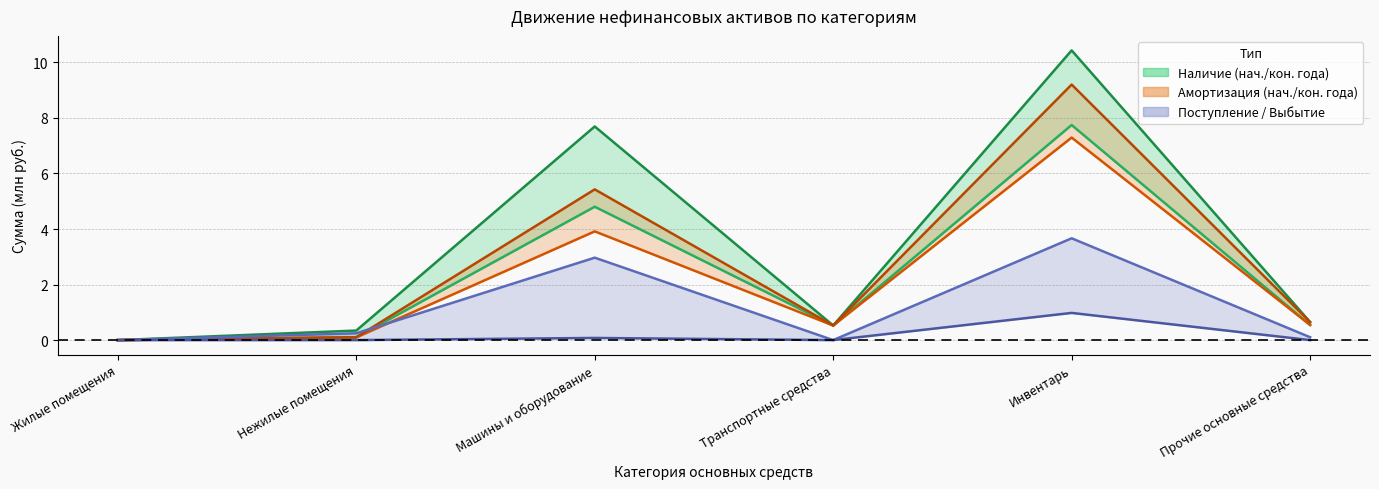

Reading right to left, extract all data points from this chart.

Наличие на начало года: Прочие основные средства=0.5	Инвентарь=7.7	Транспортные средства=0.5	Машины и оборудование=4.8	Нежилые помещения=0.1	Жилые помещения=0.0
Поступление: Прочие основные средства=0.1	Инвентарь=3.7	Транспортные средства=0.0	Машины и оборудование=3.0	Нежилые помещения=0.2	Жилые помещения=0.0
Выбытие: Прочие основные средства=0.0	Инвентарь=1.0	Транспортные средства=0.0	Машины и оборудование=0.1	Нежилые помещения=0.0	Жилые помещения=0.0
Наличие на конец года: Прочие основные средства=0.7	Инвентарь=10.4	Транспортные средства=0.5	Машины и оборудование=7.7	Нежилые помещения=0.3	Жилые помещения=0.0
Амортизация начало: Прочие основные средства=0.5	Инвентарь=7.3	Транспортные средства=0.5	Машины и оборудование=3.9	Нежилые помещения=0.1	Жилые помещения=0.0
Амортизация конец: Прочие основные средства=0.7	Инвентарь=9.2	Транспортные средства=0.5	Машины и оборудование=5.4	Нежилые помещения=0.1	Жилые помещения=0.0